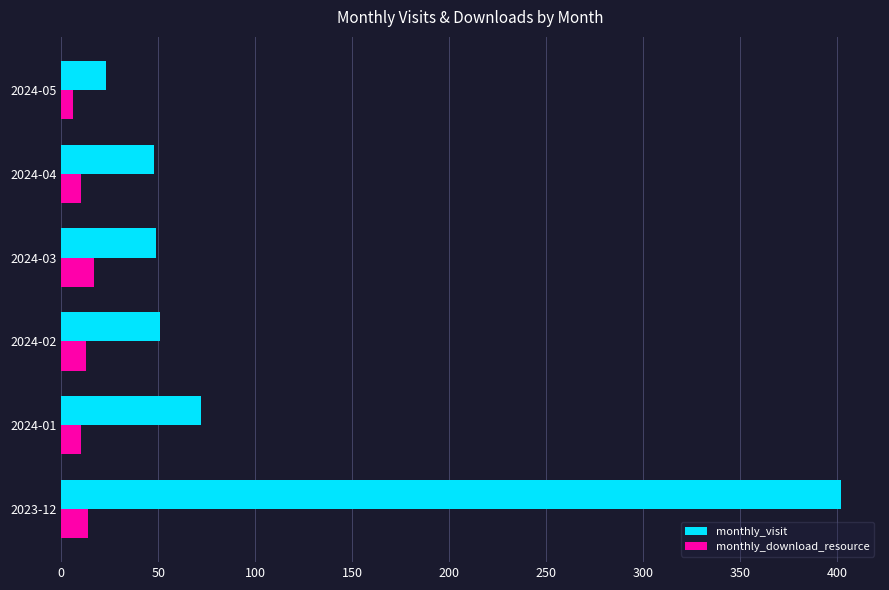

List the series in order of their peak value, lowest first.

monthly_download_resource, monthly_visit